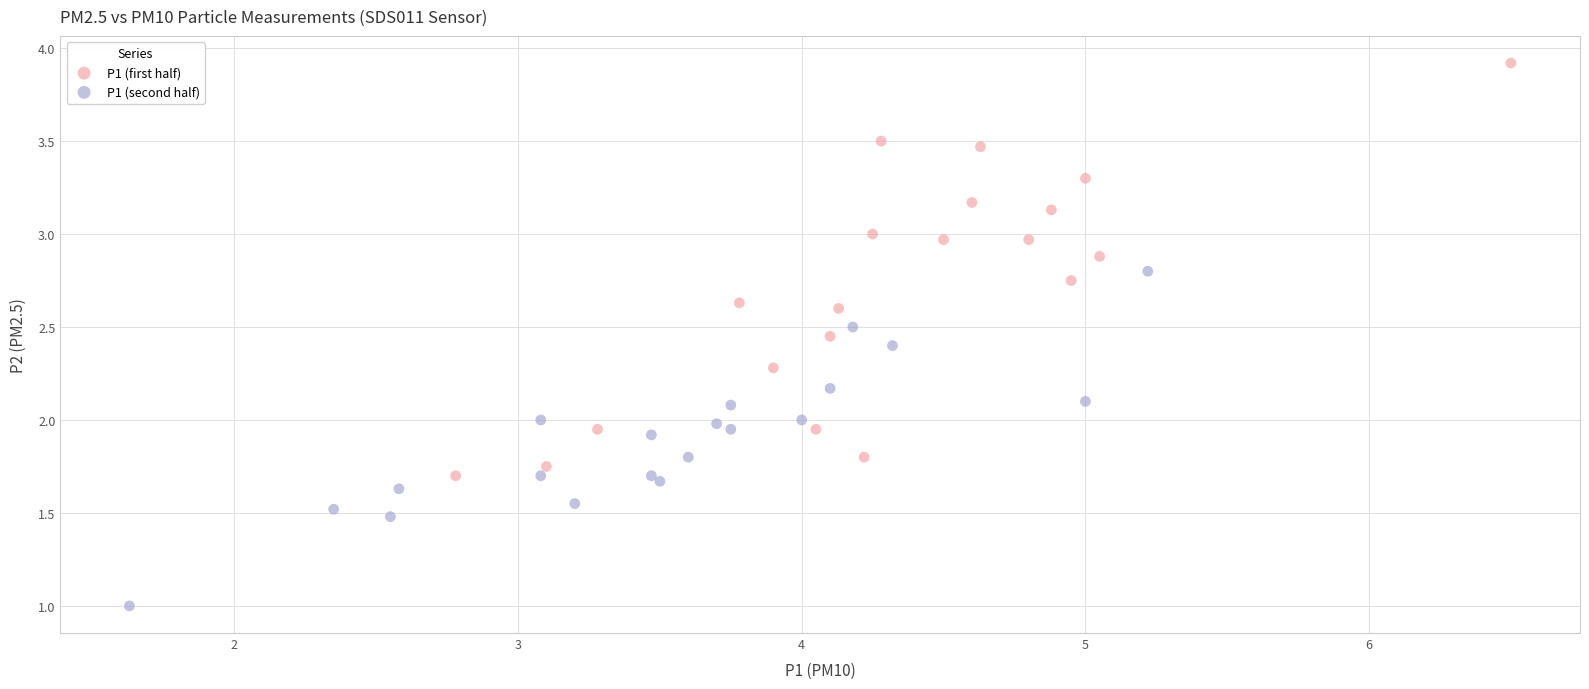

Which series reaches the maximum Y coordinate?

P1 (first half)